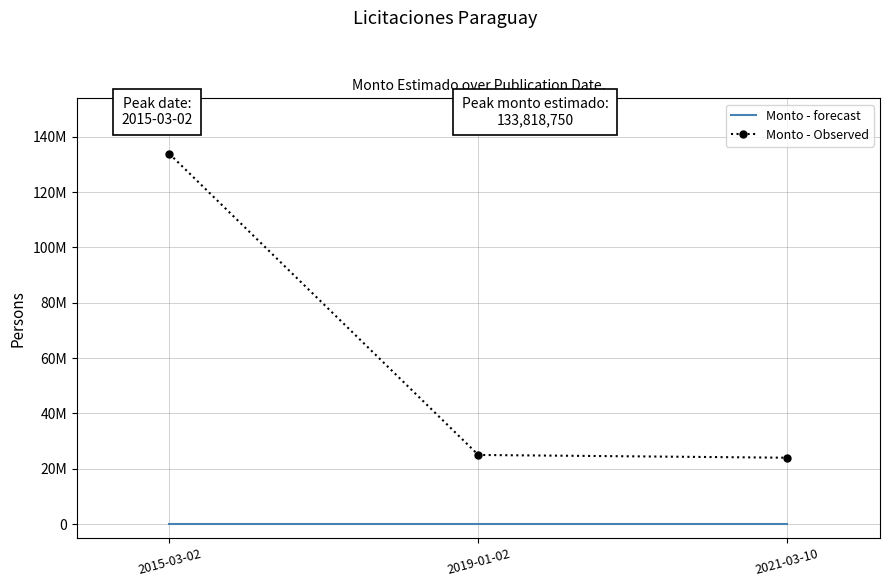

What are all the series names shown in the legend?

Monto - forecast, Monto - Observed